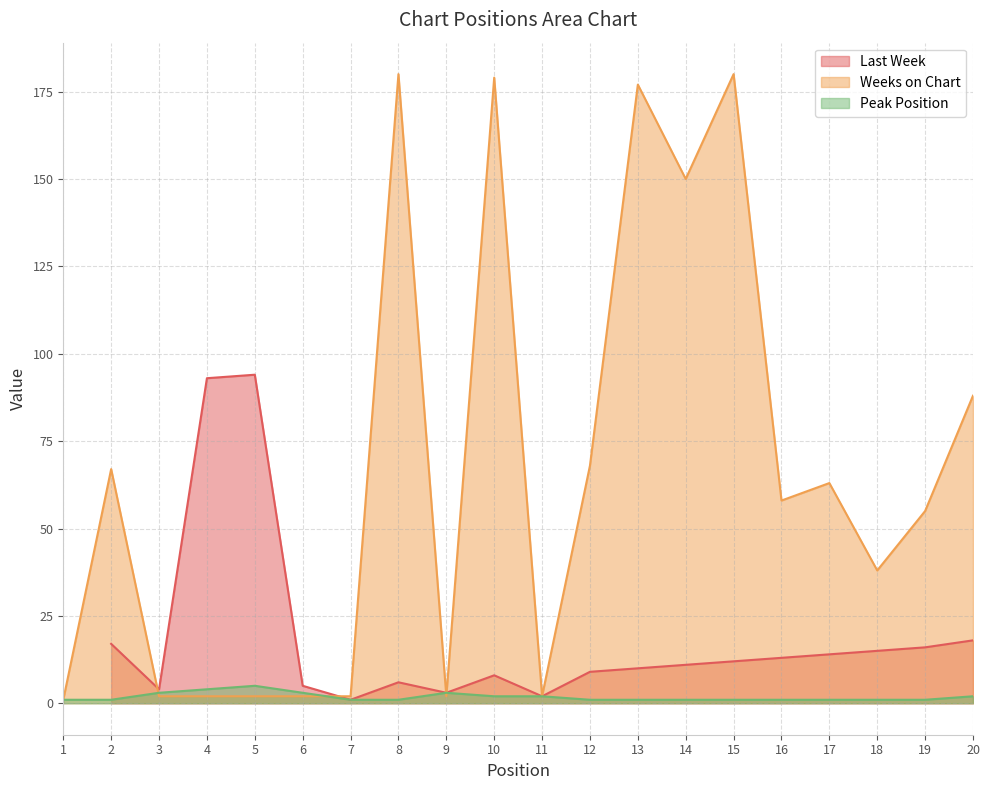

What is the value of the Weeks on Chart point at the 10th from the left?

179